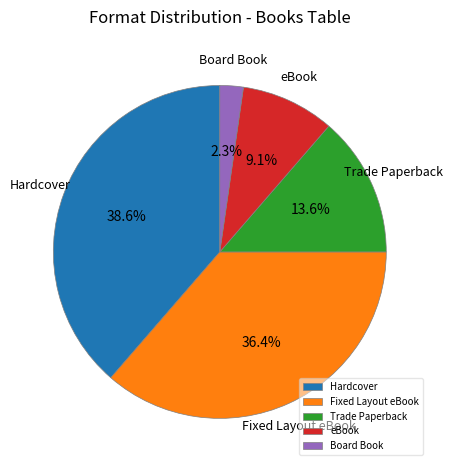

To the nearest percent, what portion does Board Book represent?

2%